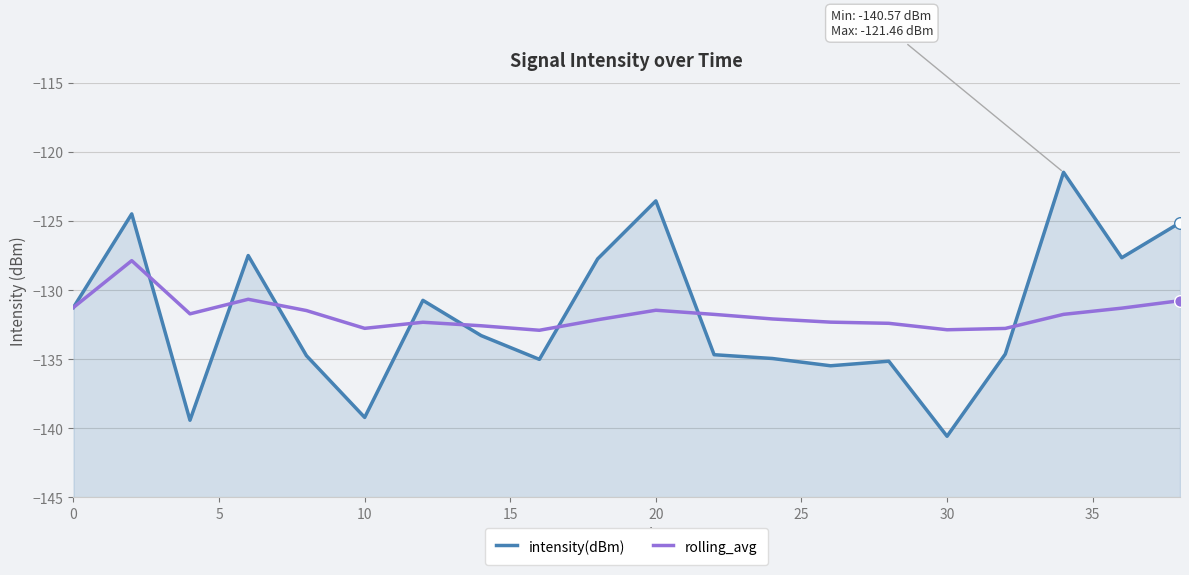

Is the value of intensity(dBm) at 15 greater than the value of rolling_avg at 11?

Yes